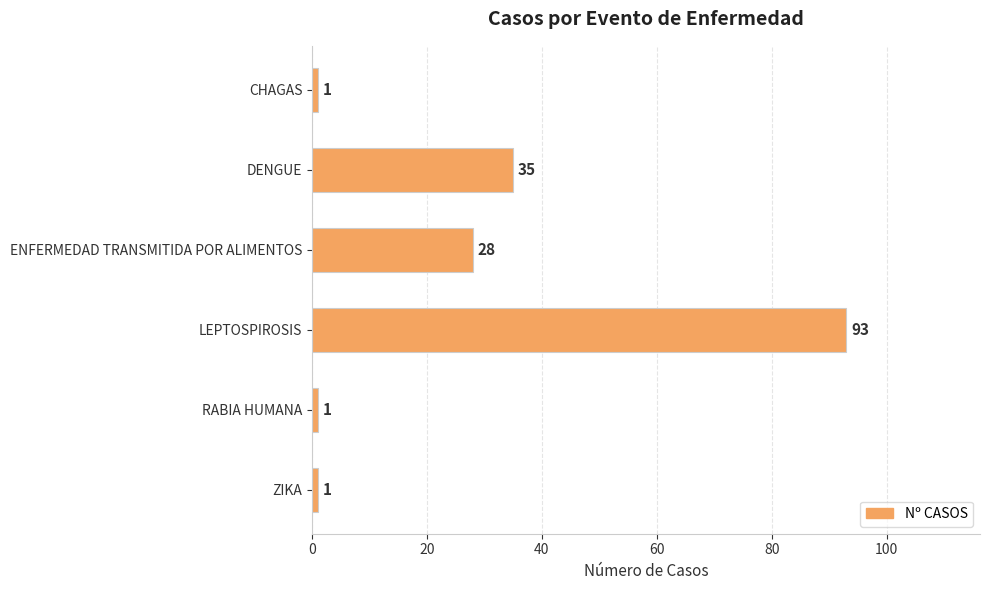

Does the chart contain stacked bars?

No